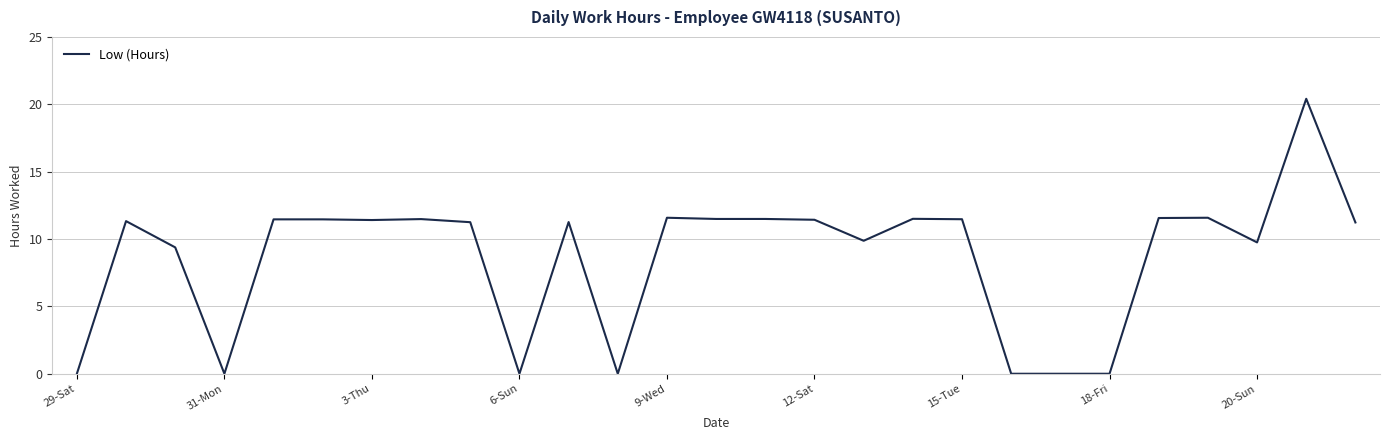

What is the greatest value displayed?

20.4